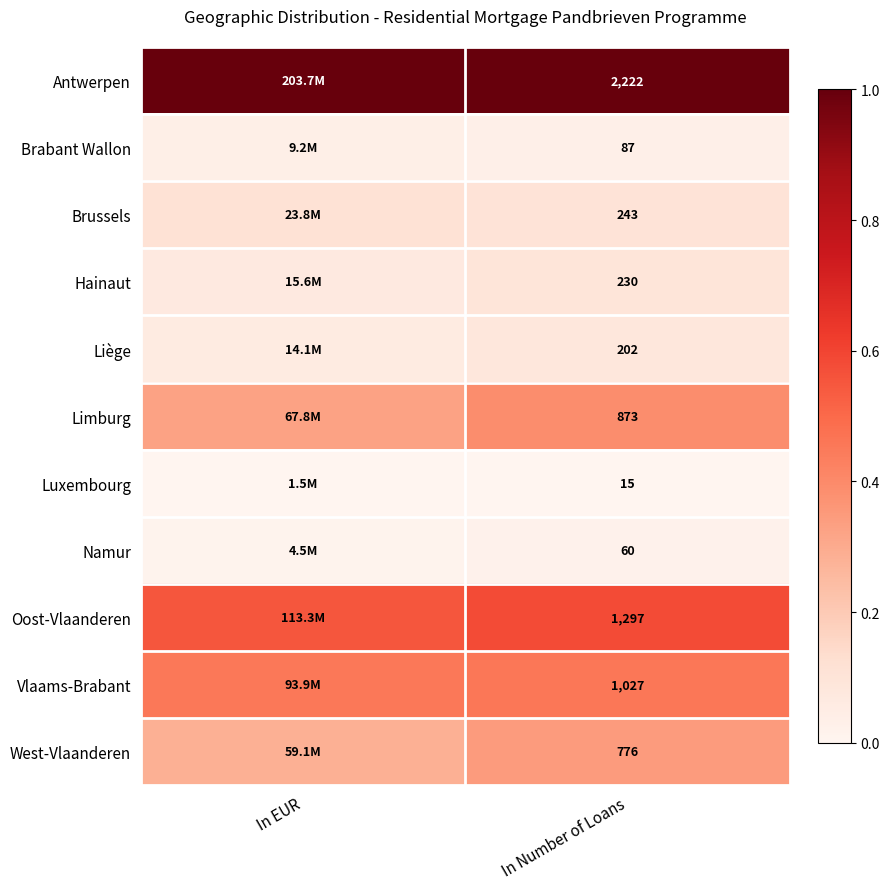

The value of Namur at In EUR is 0.0. True or false?

False